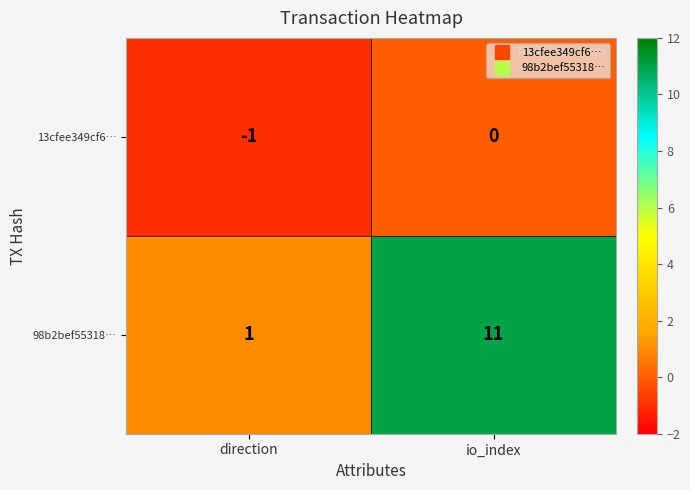

At how many categories does at least one series exceed 6?

1